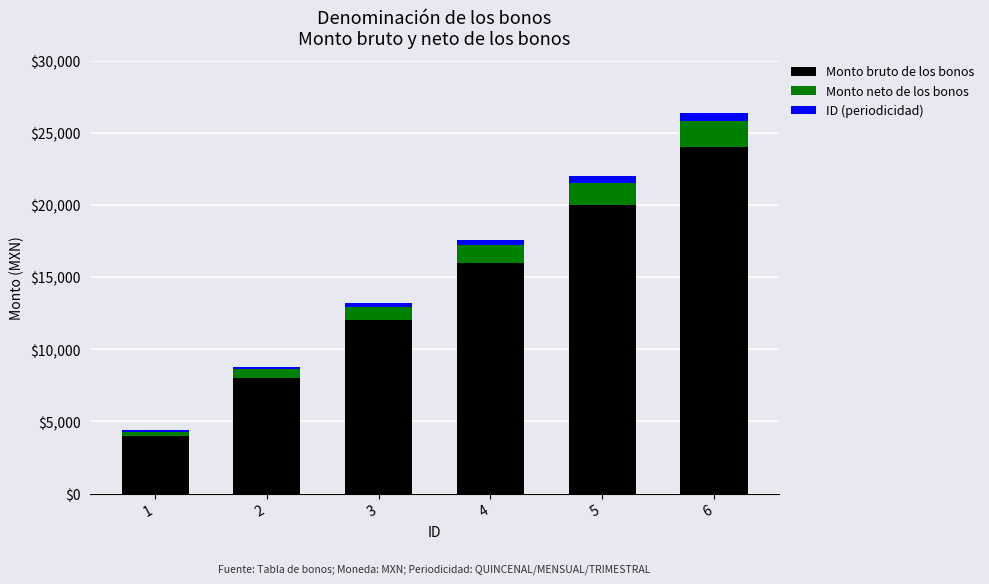

What is the average value of the Monto bruto de los bonos series?

14000